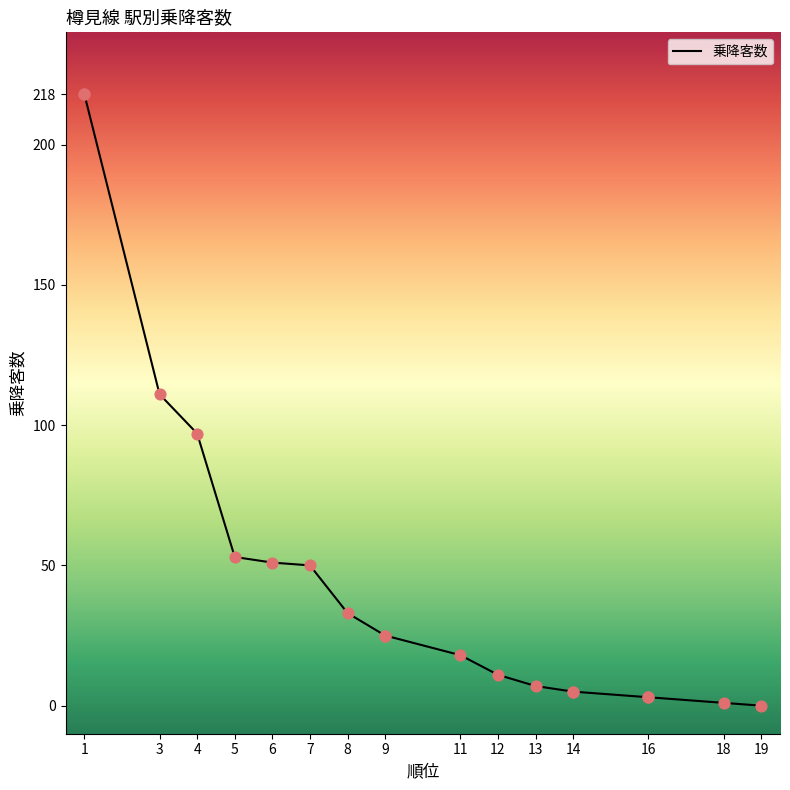

Between 16 and 5, which is larger?

5